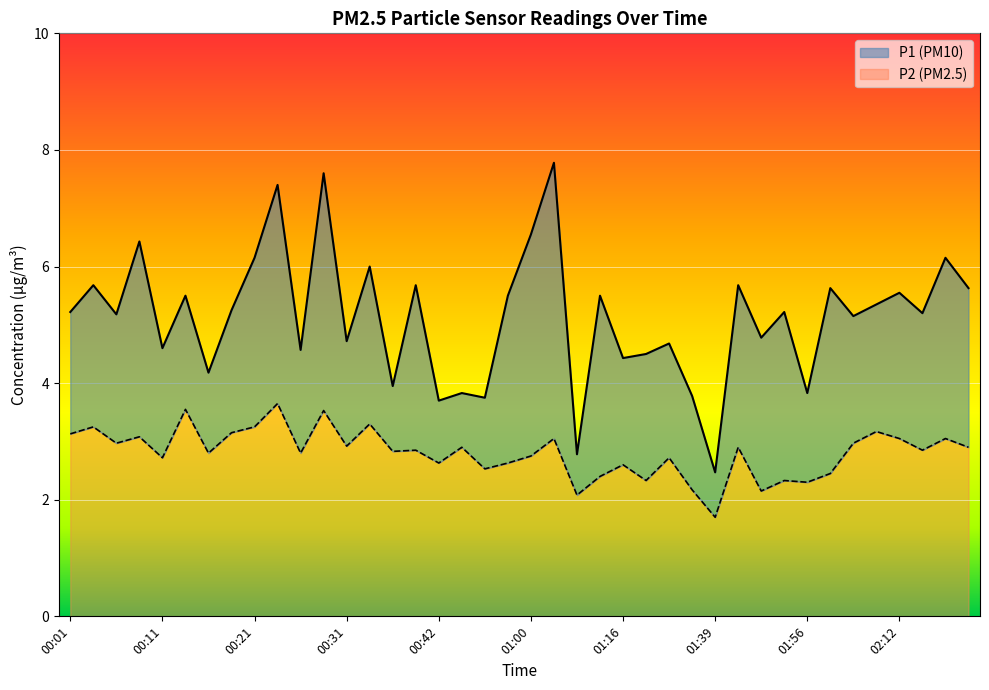

At which label is P2 closest to 2?

01:05